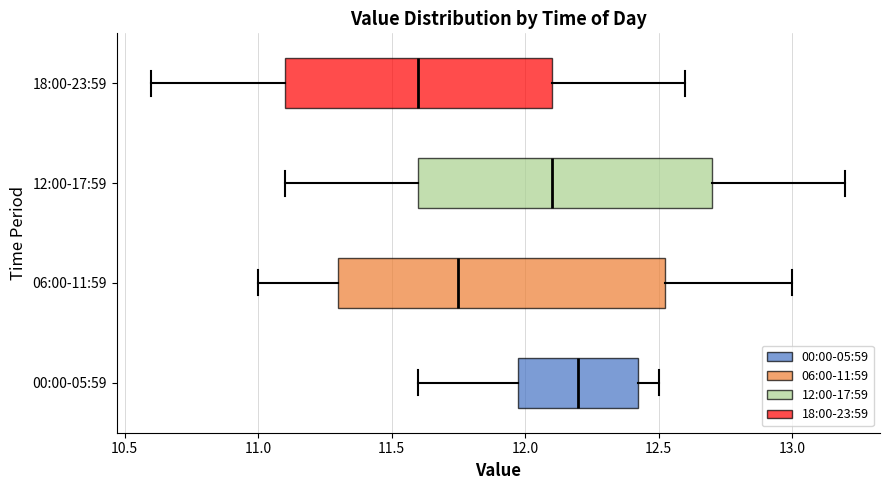

Which box's median line is the furthest to the left?

18:00-23:59